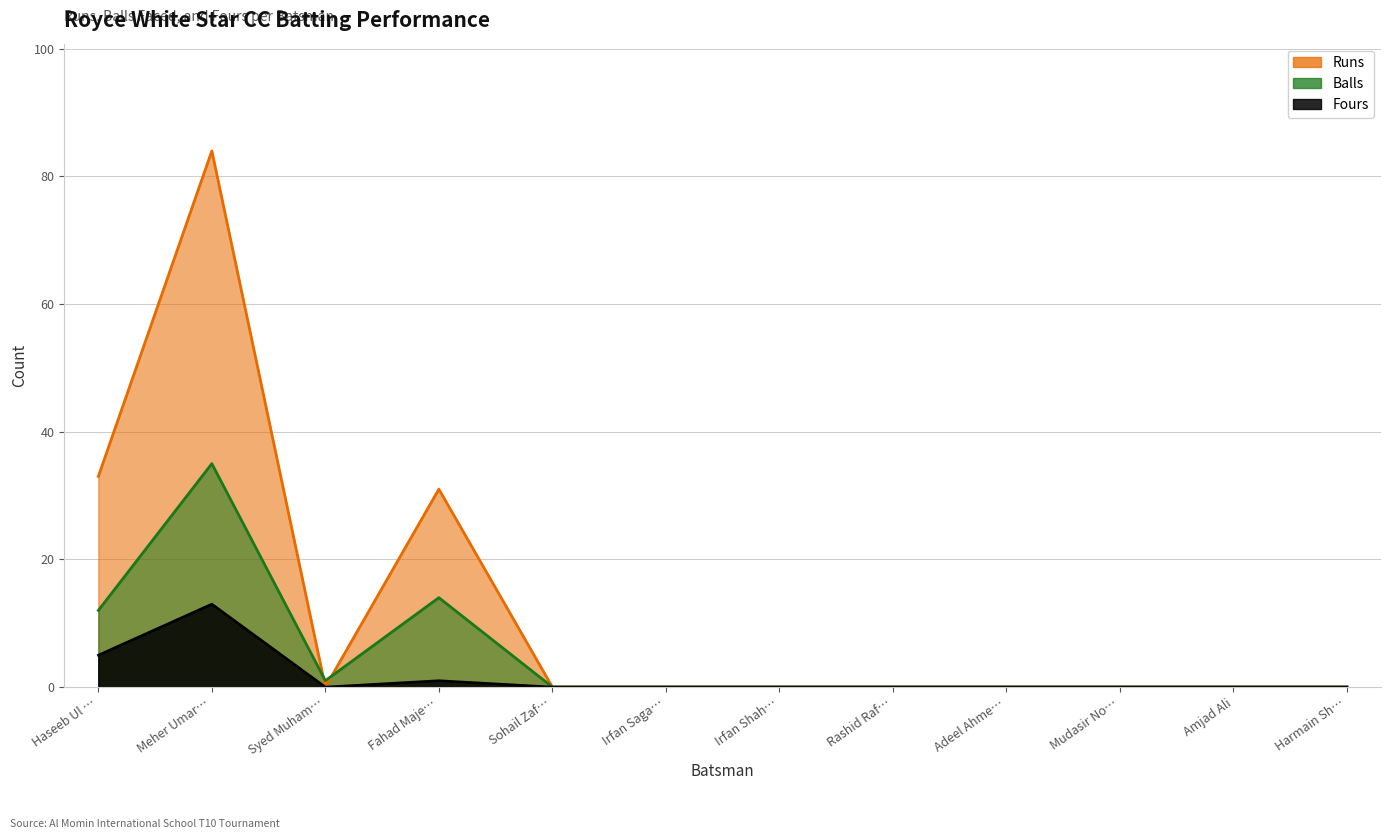

What are all the series names shown in the legend?

Runs, Balls, Fours